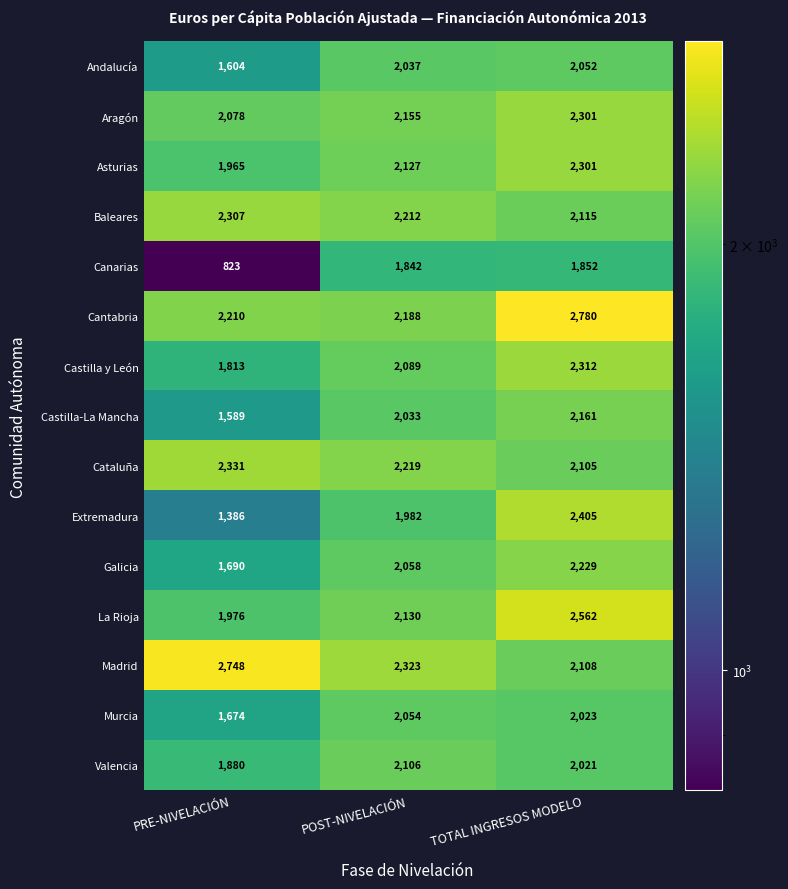

Where is La Rioja nearest to the value 2269?

POST-NIVELACIÓN